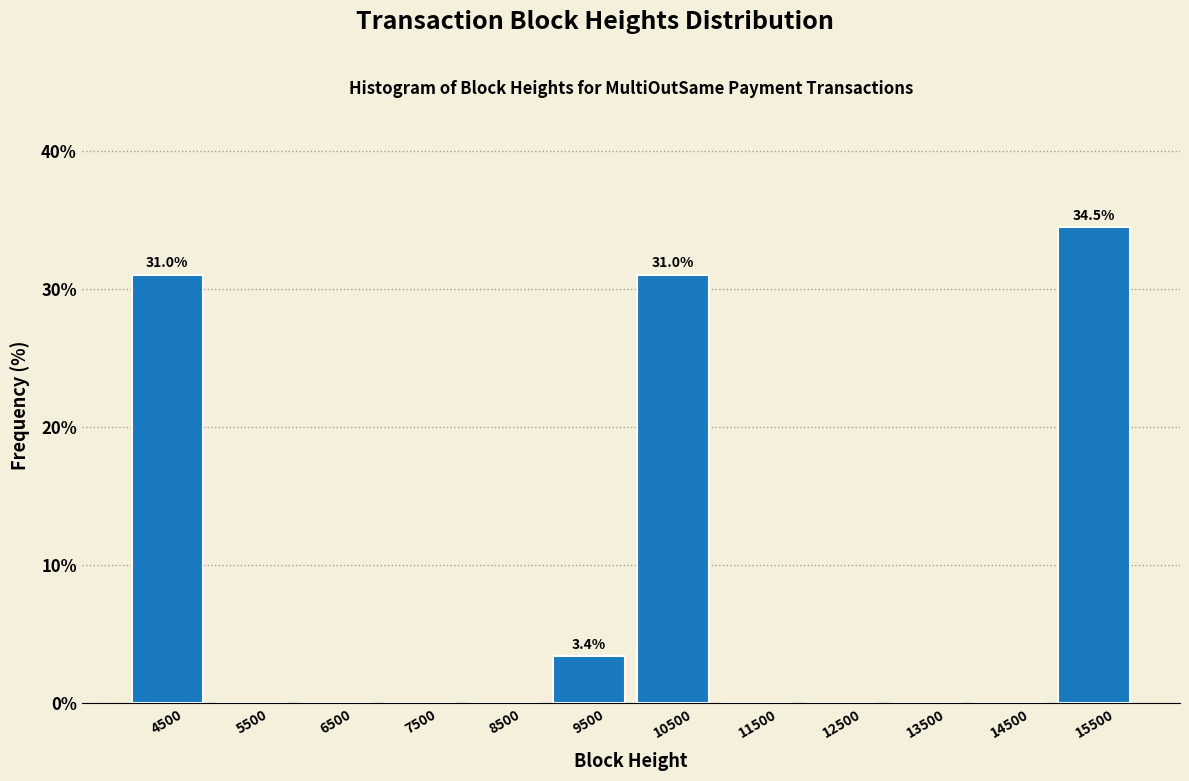

Over which range of the x-axis is the bar tallest?

15000 to 16000